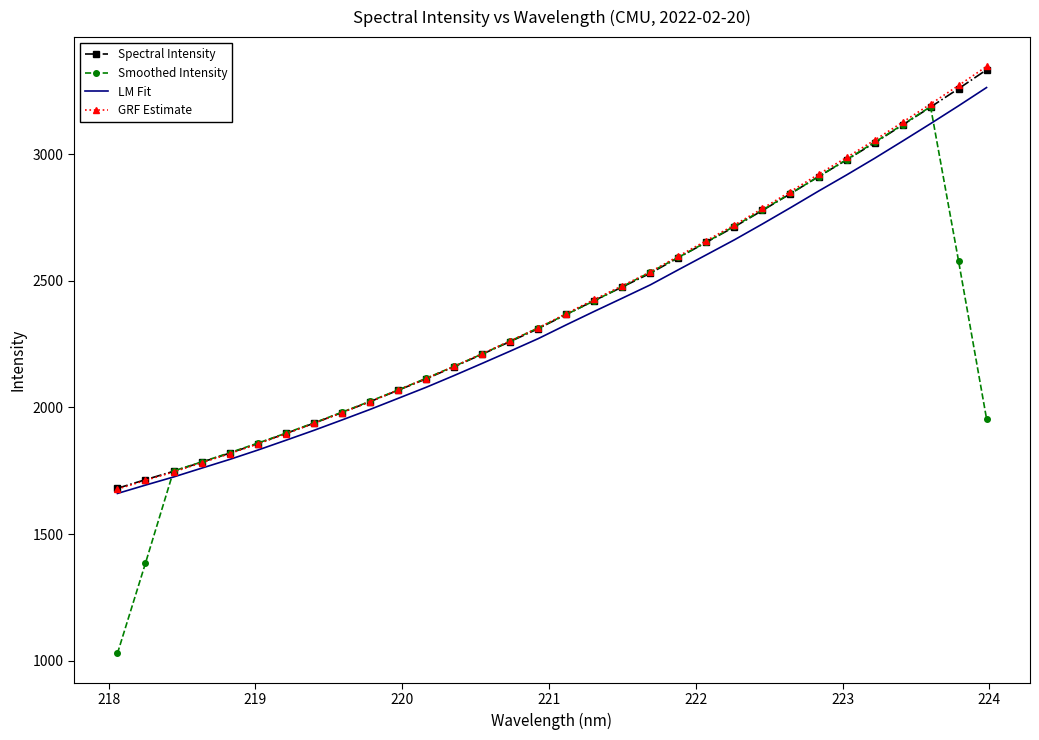

Which series has the widest spread of values?

Smoothed Intensity